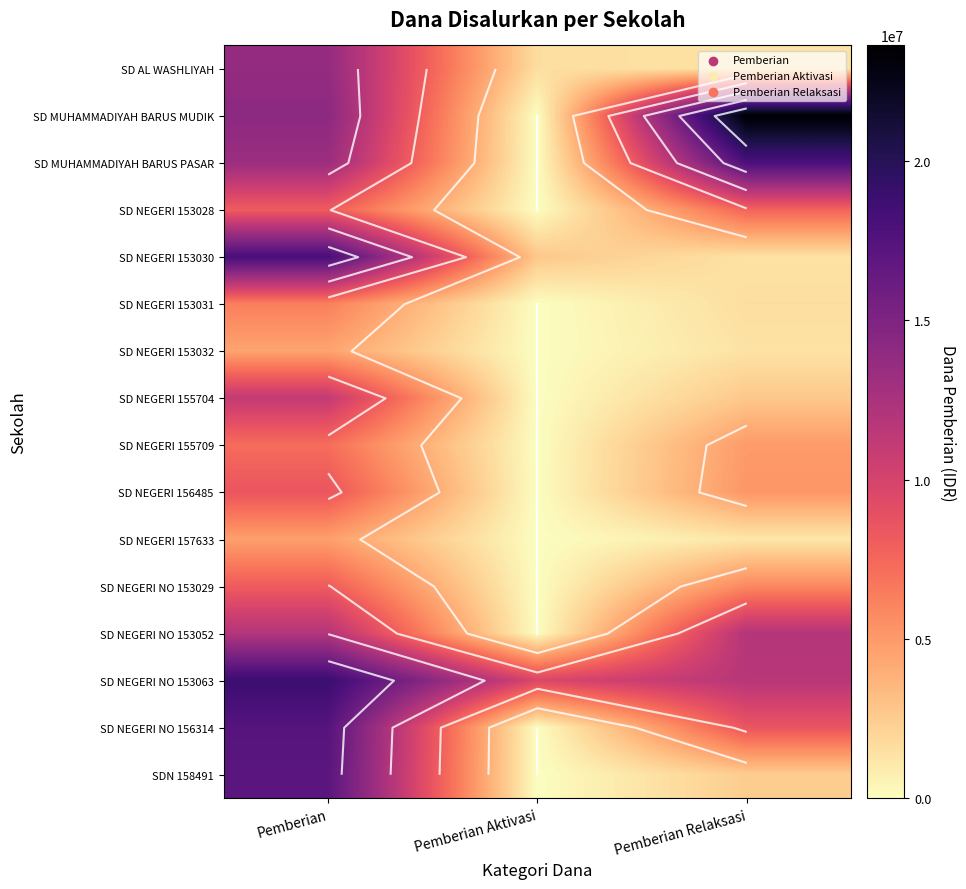

What is the difference between the maximum and minimum values in the SD NEGERI 153028 series?

8100000